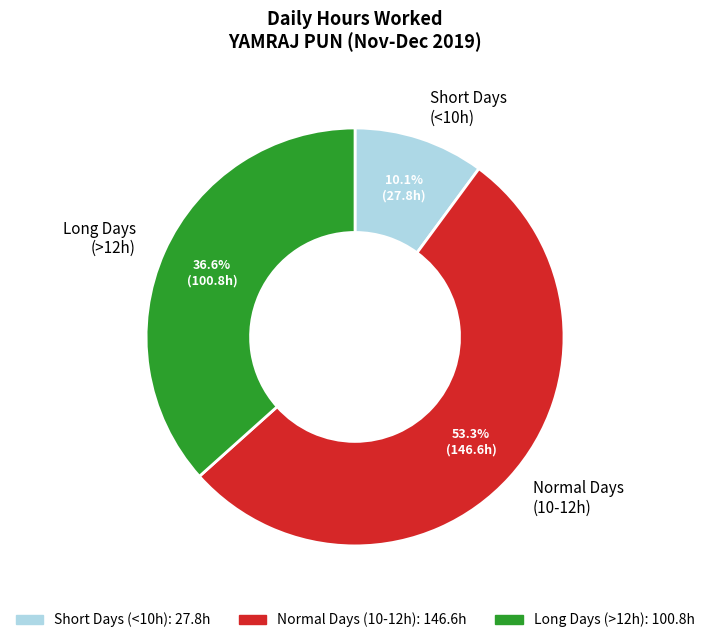

Which category has the smallest portion of the pie?

Short Days (<10h)